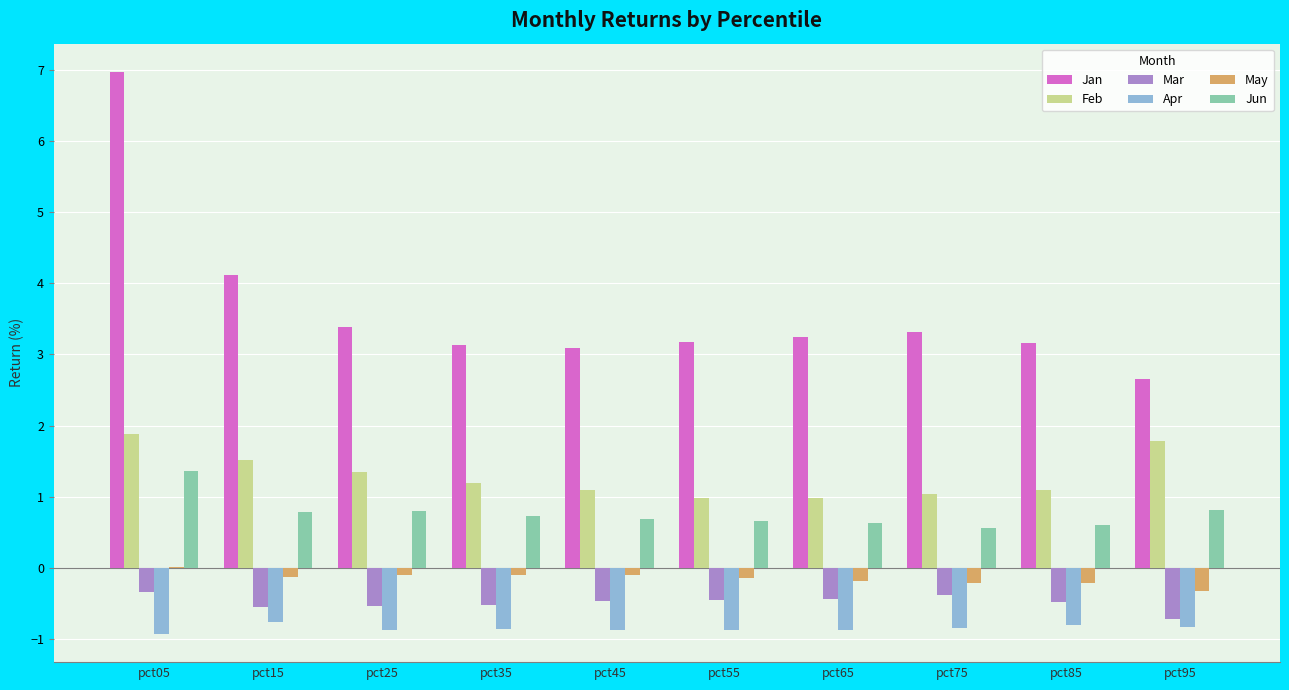

What is the sum of all Mar values?

-4.9